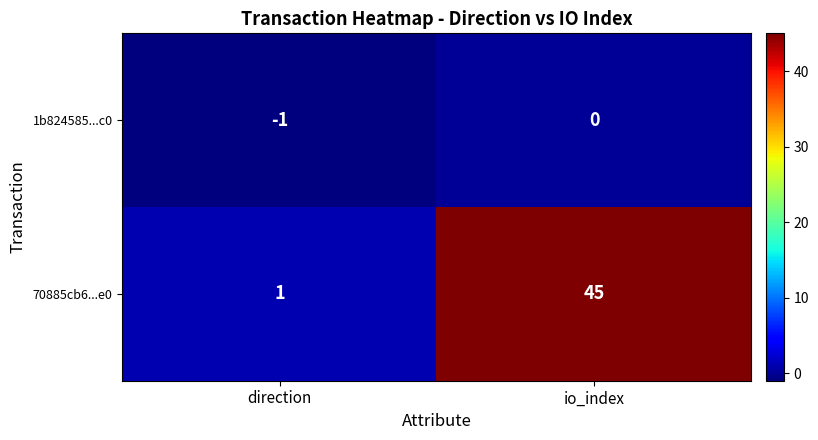

Count the number of data series in this chart.

2